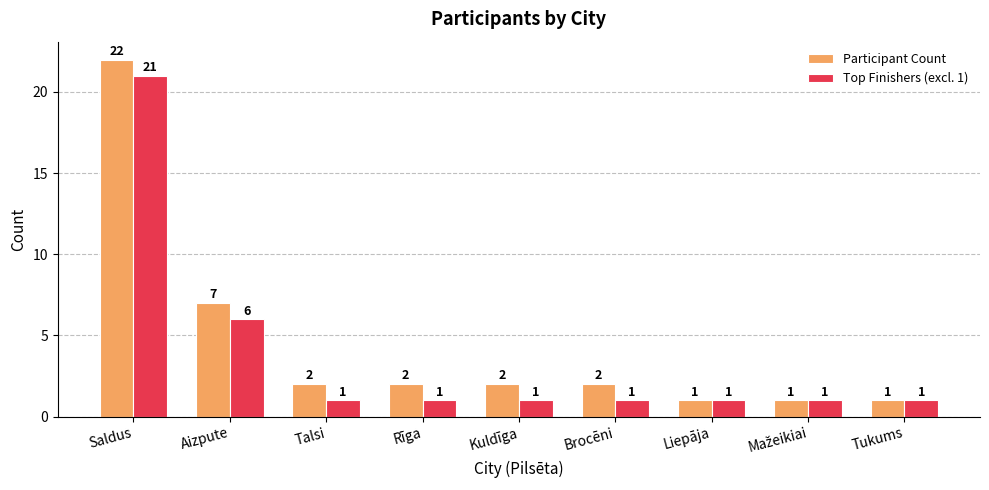

At how many categories does at least one series exceed 12?

1